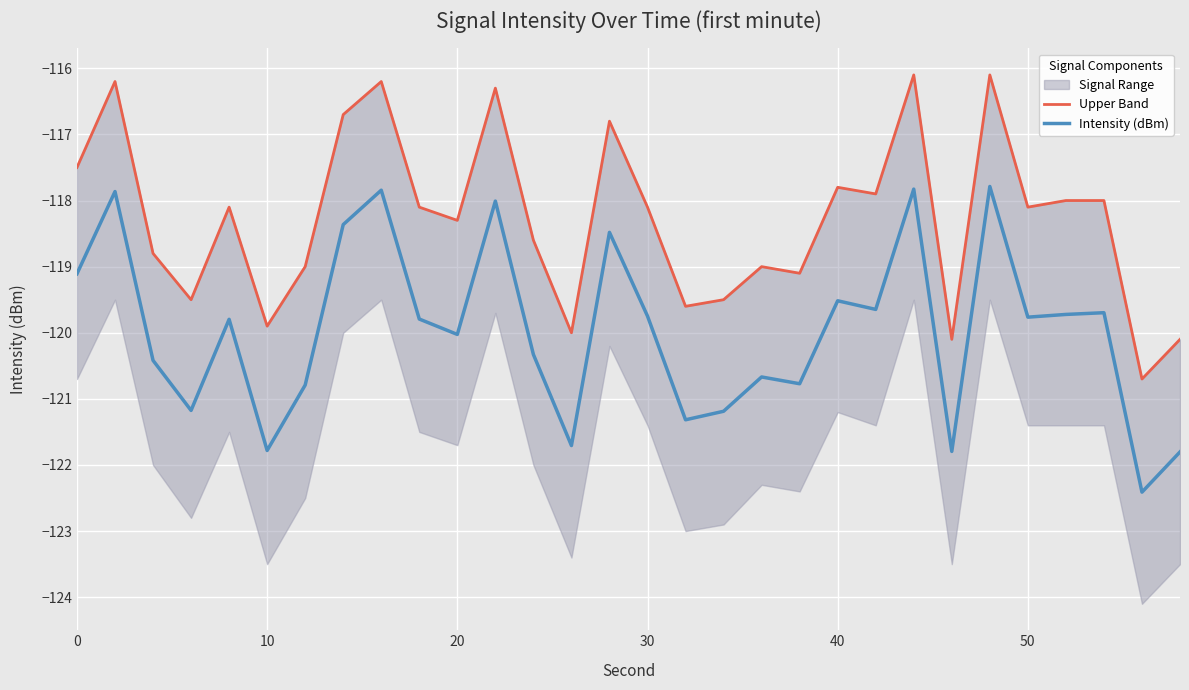

True or false: Intensity (dBm) has a value of -120.0 at 20.

True